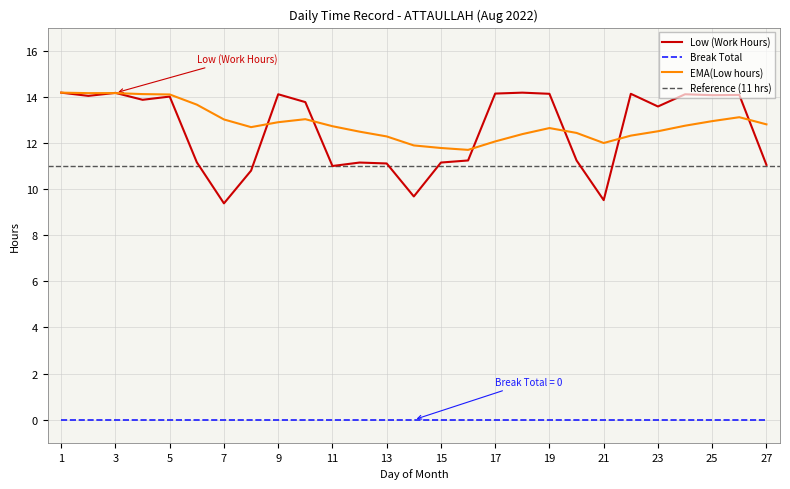

At which label is the value closest to 11?

11